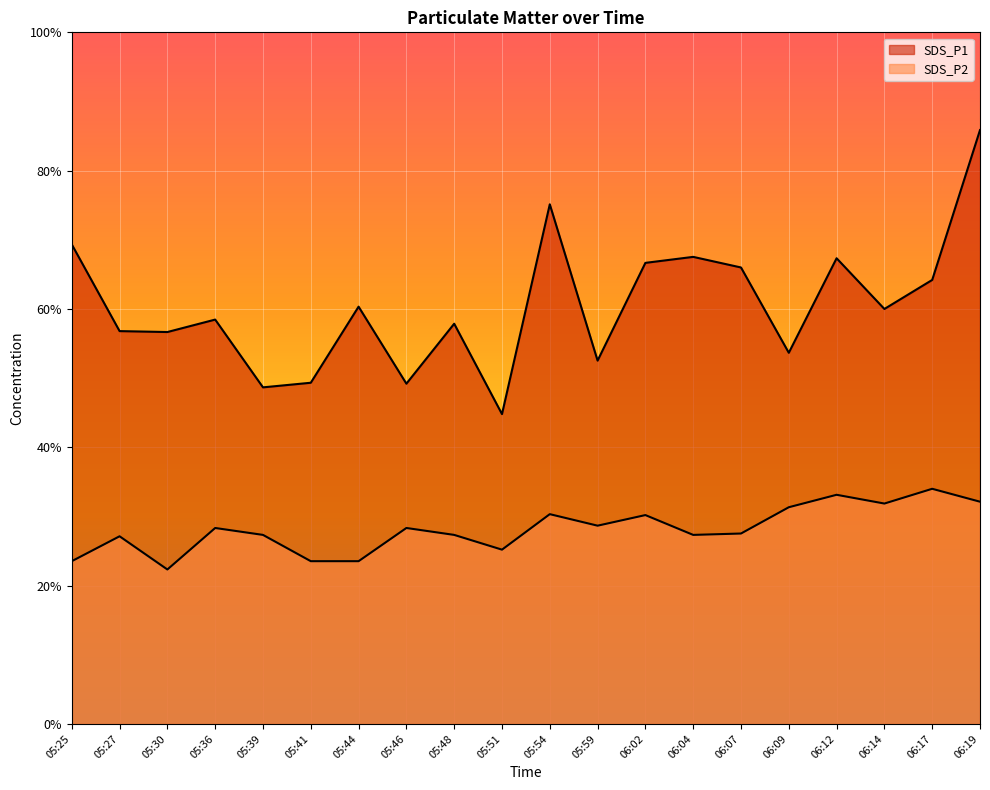

The value of SDS_P1 at 05:30 is 8.5. True or false?

True